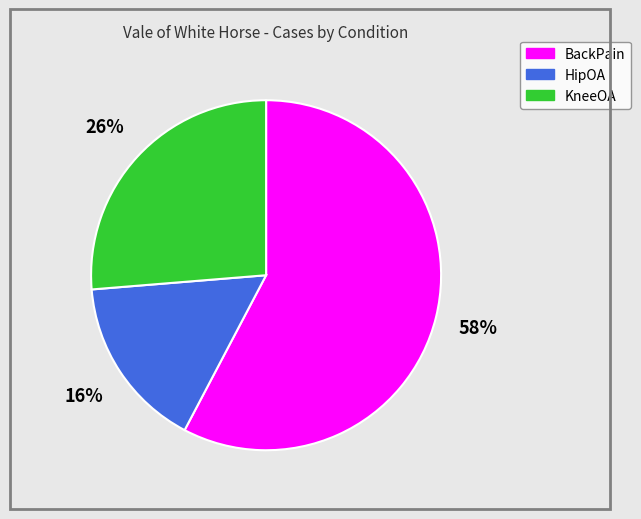

Which slice is the smallest?

HipOA